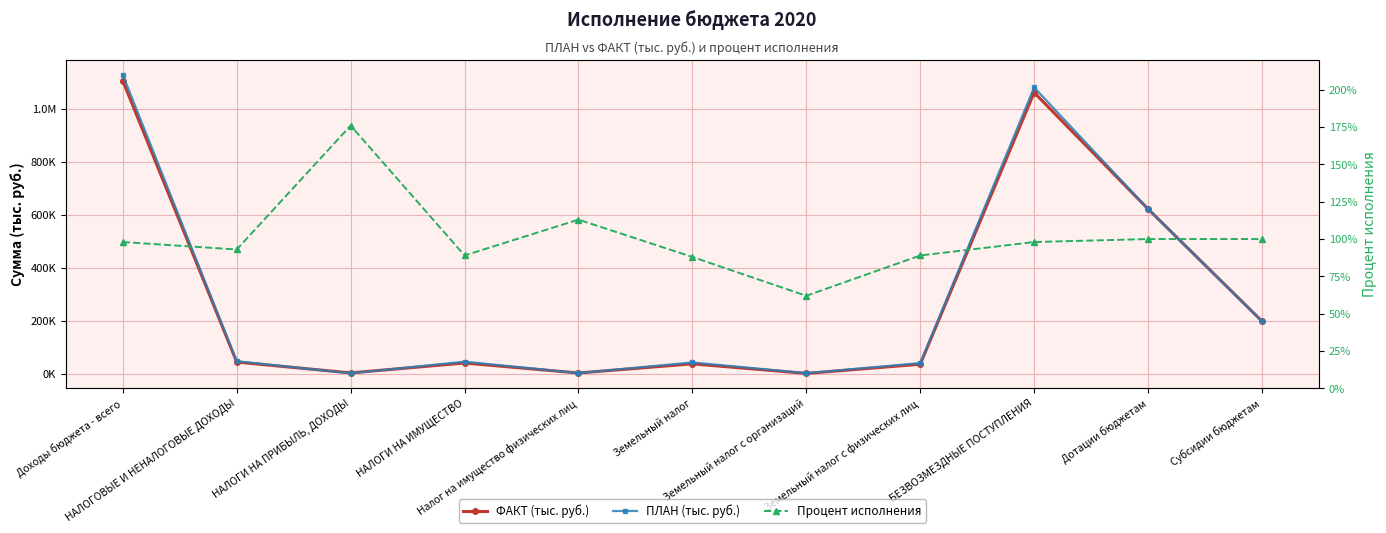

How many lines are shown in the chart?

3